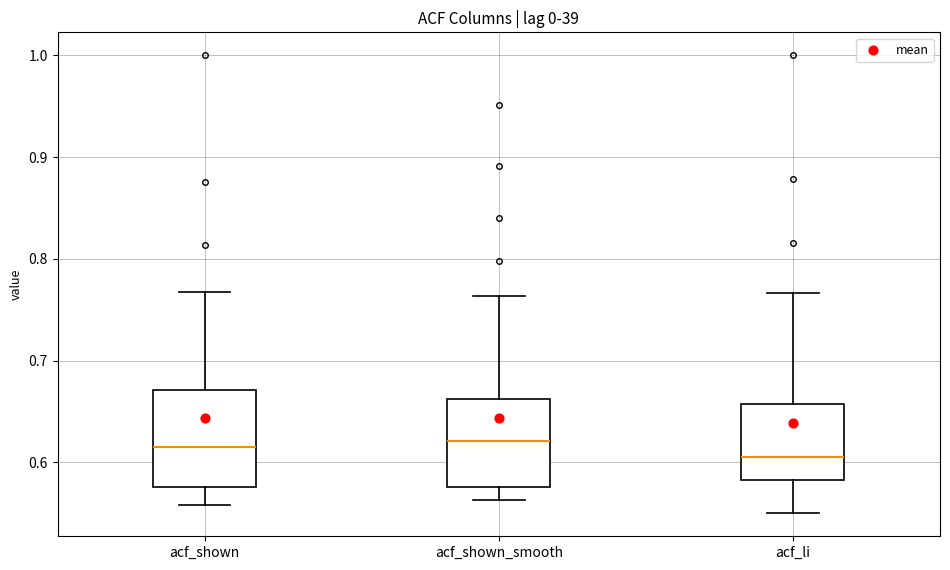

Reading left to right, transcribe this box plot: for each box, give where its median line is, the range the box spans, and where its two whiskers end, as read against the y-axis. The values are not printed on the chart, so give them approximately, as read against the axis.

acf_shown: median 0.62, box 0.58 to 0.67, whiskers 0.56 to 0.77
acf_shown_smooth: median 0.62, box 0.58 to 0.66, whiskers 0.56 to 0.76
acf_li: median 0.61, box 0.58 to 0.66, whiskers 0.55 to 0.77